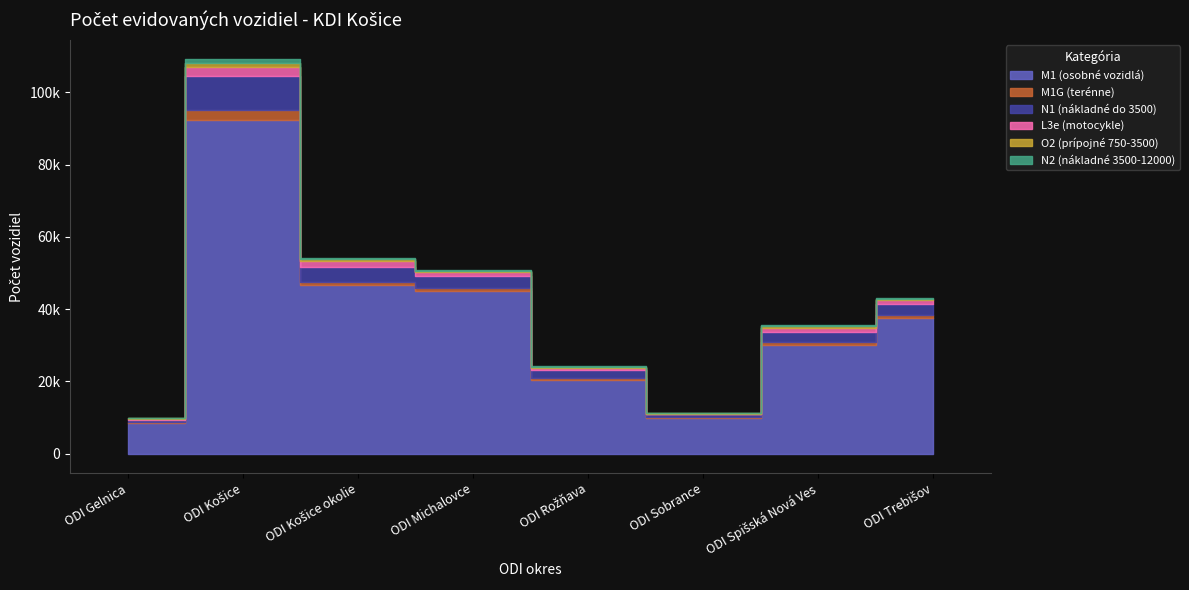

What is the label of the 7th point from the right?

ODI Košice